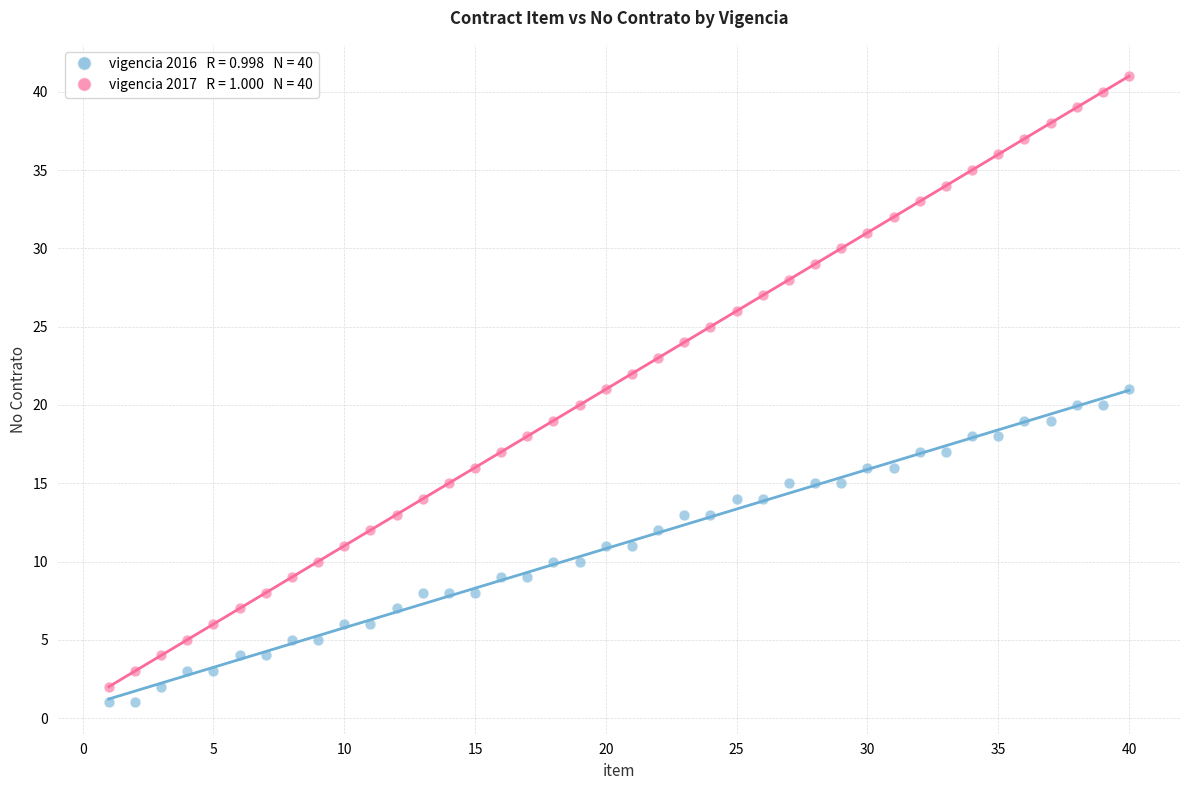

Across all data points, what is the range of X values (max minus min)?

39